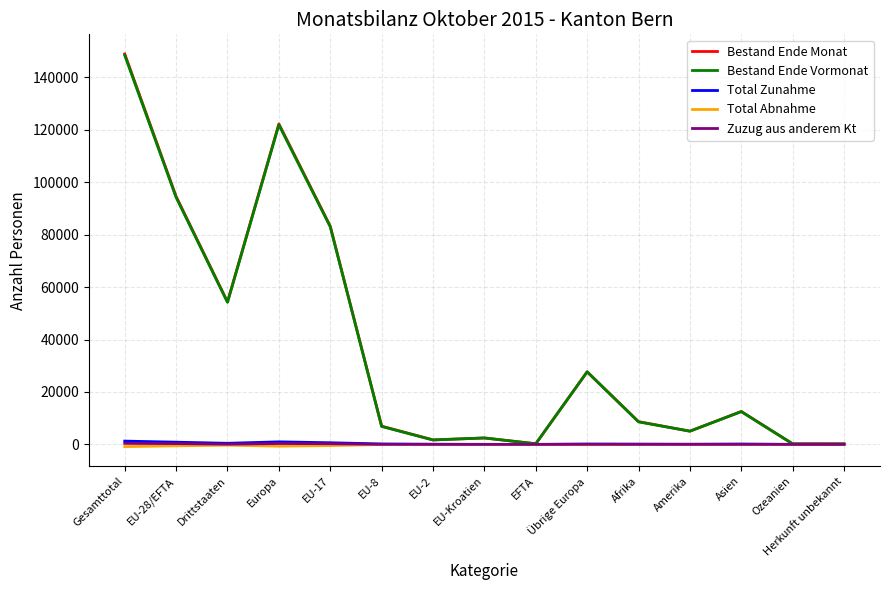

What is the maximum value shown in the chart?

148926